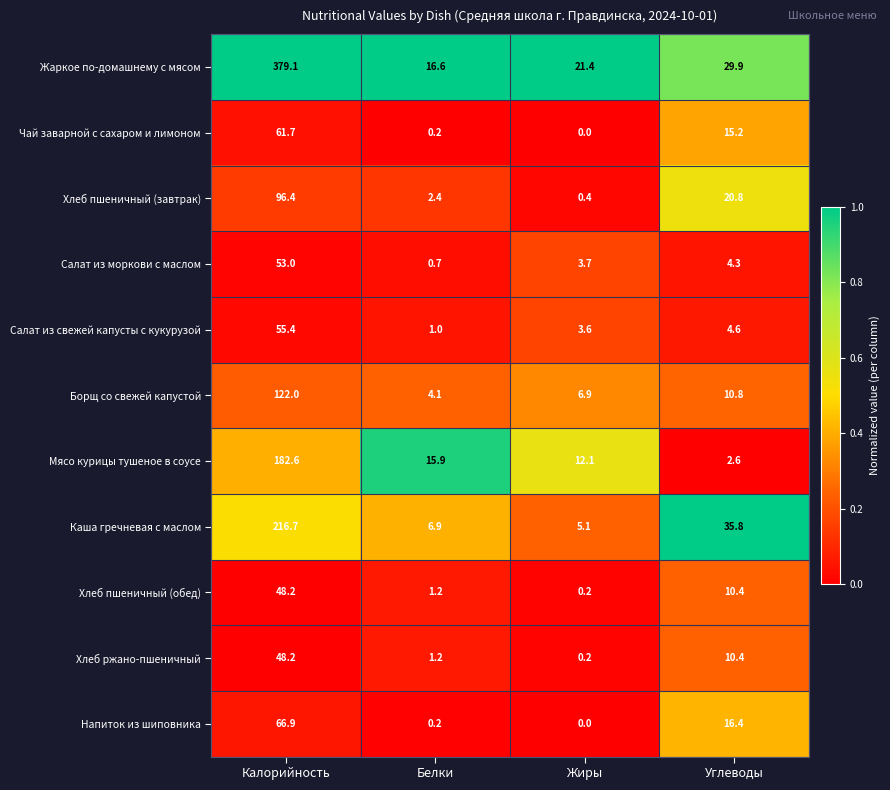

What value does the Мясо курицы тушеное в соусе series have at Калорийность?

182.6